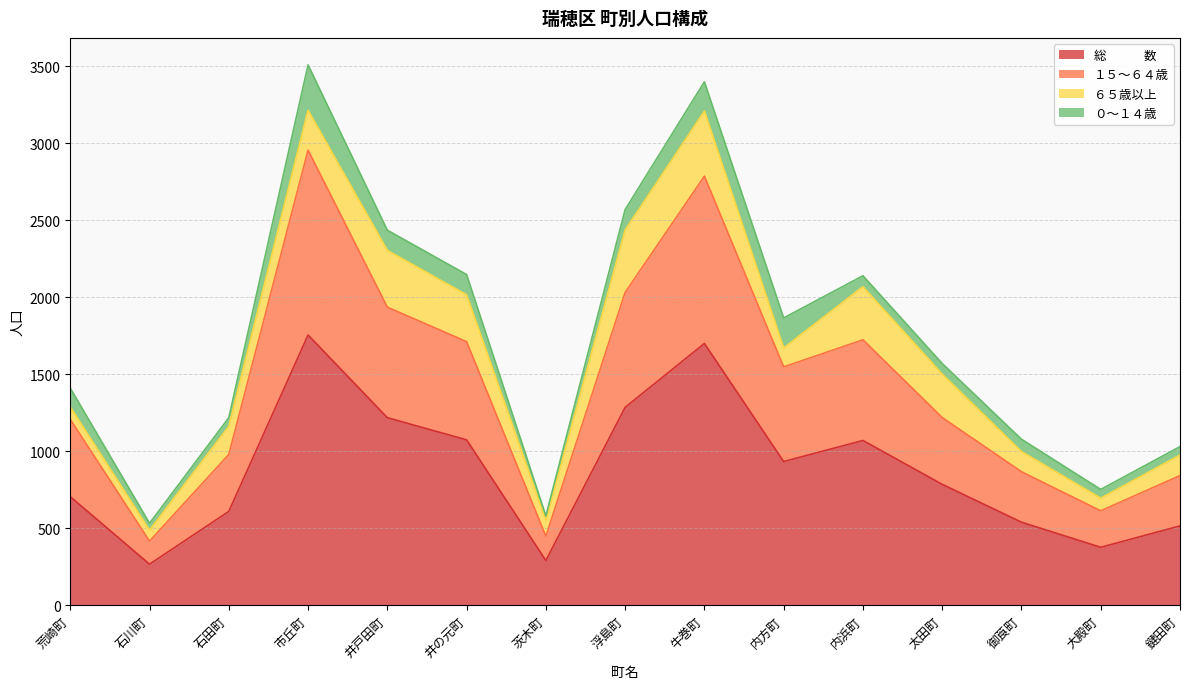

True or false: 総　　　数 has more than 2 interior local peaks.

True